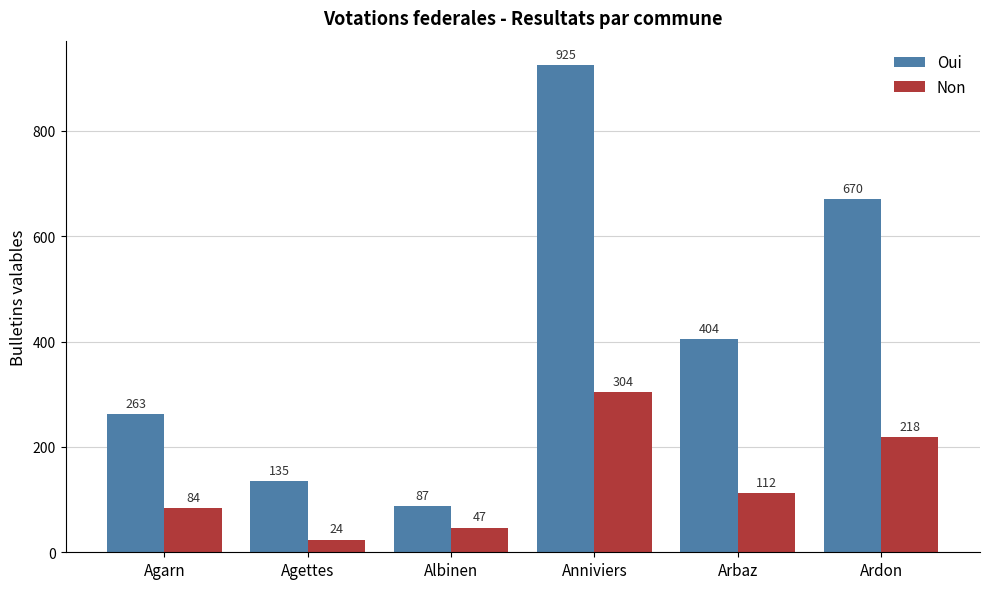

Where does the Non series first go above 112?

Anniviers